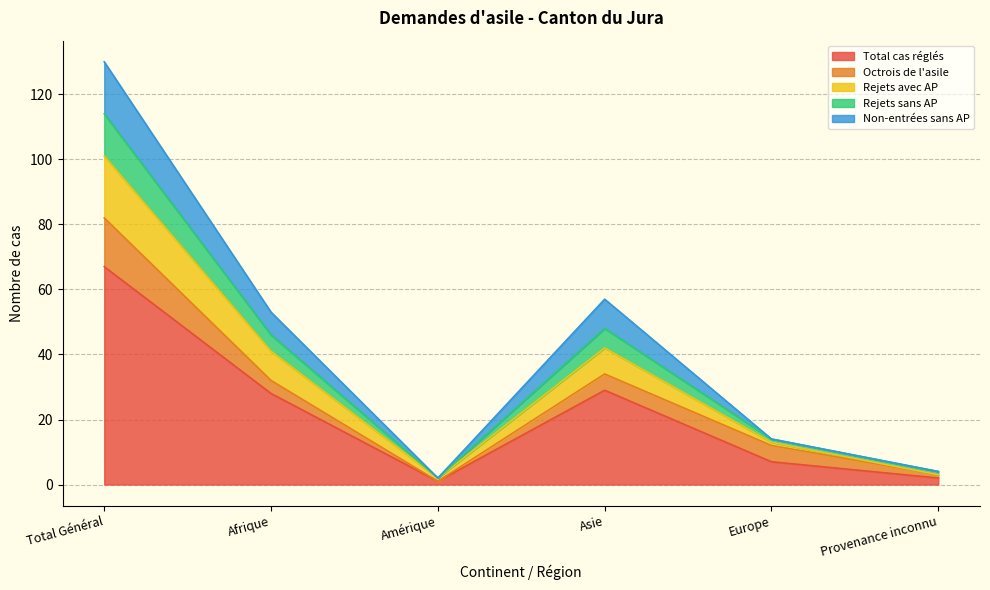

At which category does Rejets avec AP reach its first local peak?

Asie